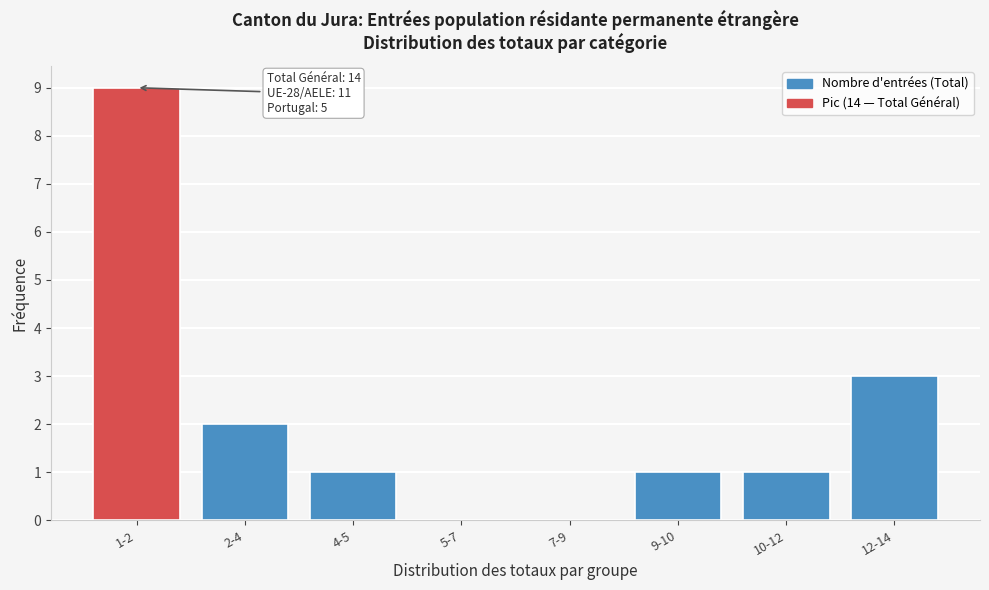

Reading left to right, extract all data points from this chart.

1-2=9	2-4=2	4-5=1	5-7=0	7-9=0	9-10=1	10-12=1	12-14=3